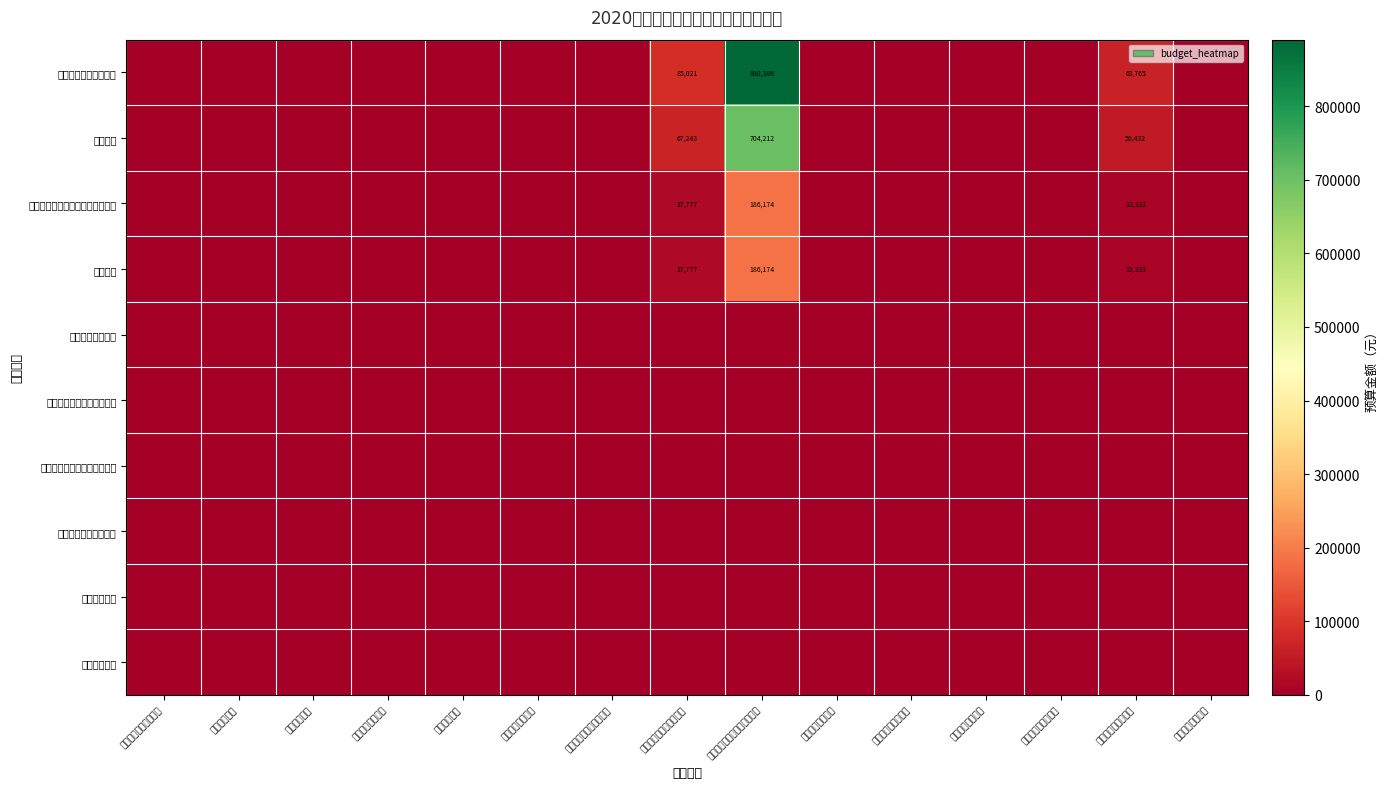

What is the approximate value of 纳入公共预算管理的非税收入拨款 at 十九、住房保障支出?

13332.9